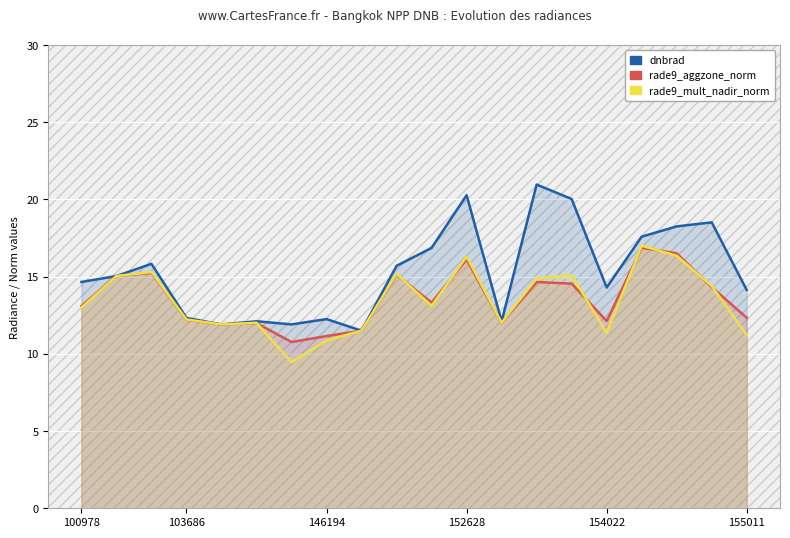

Which series has the largest total across all categories?

dnbrad